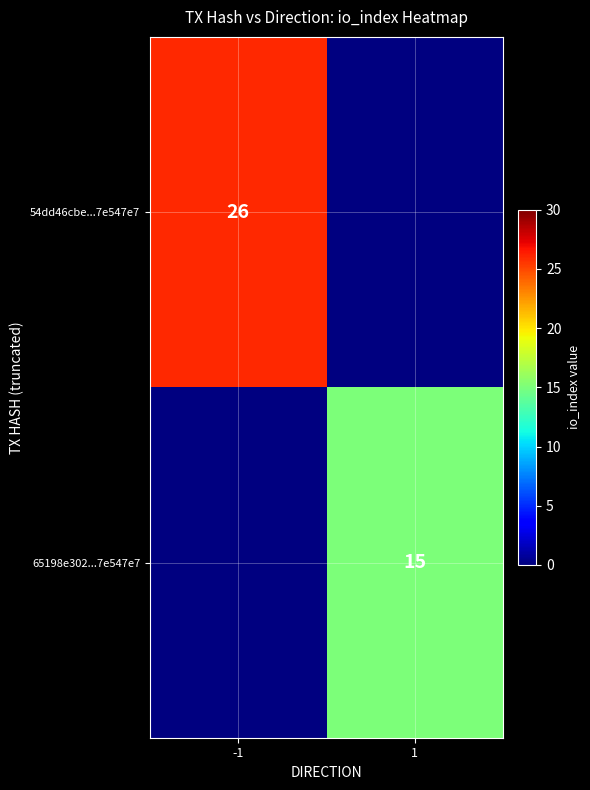

Is the value of 65198e302...7e547e7 at 1 greater than the value of 54dd46cbe...7e547e7 at -1?

No